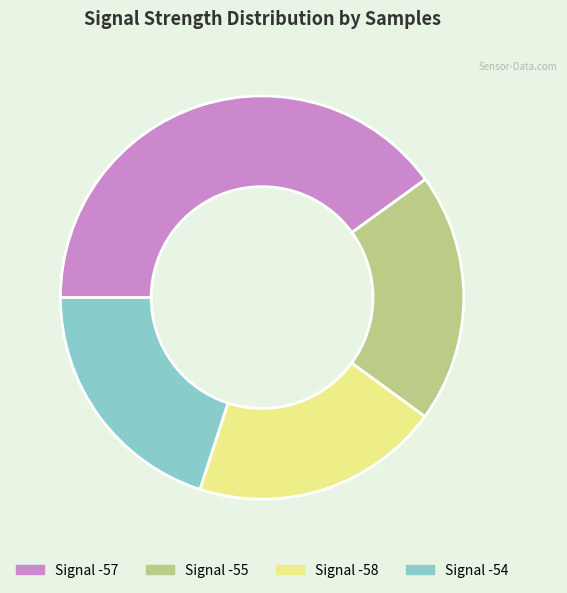

Count the number of slices in the pie.

4